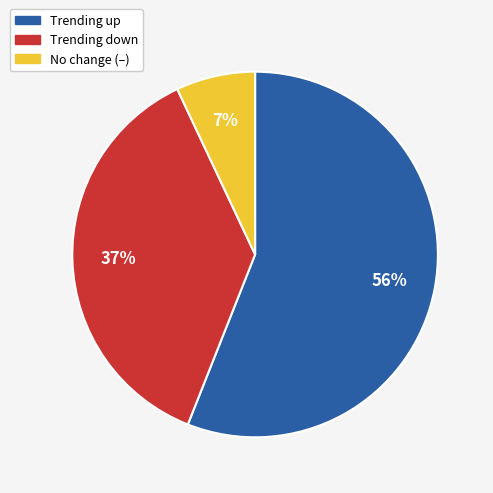

Is there any slice that represents more than half of the pie?

Yes